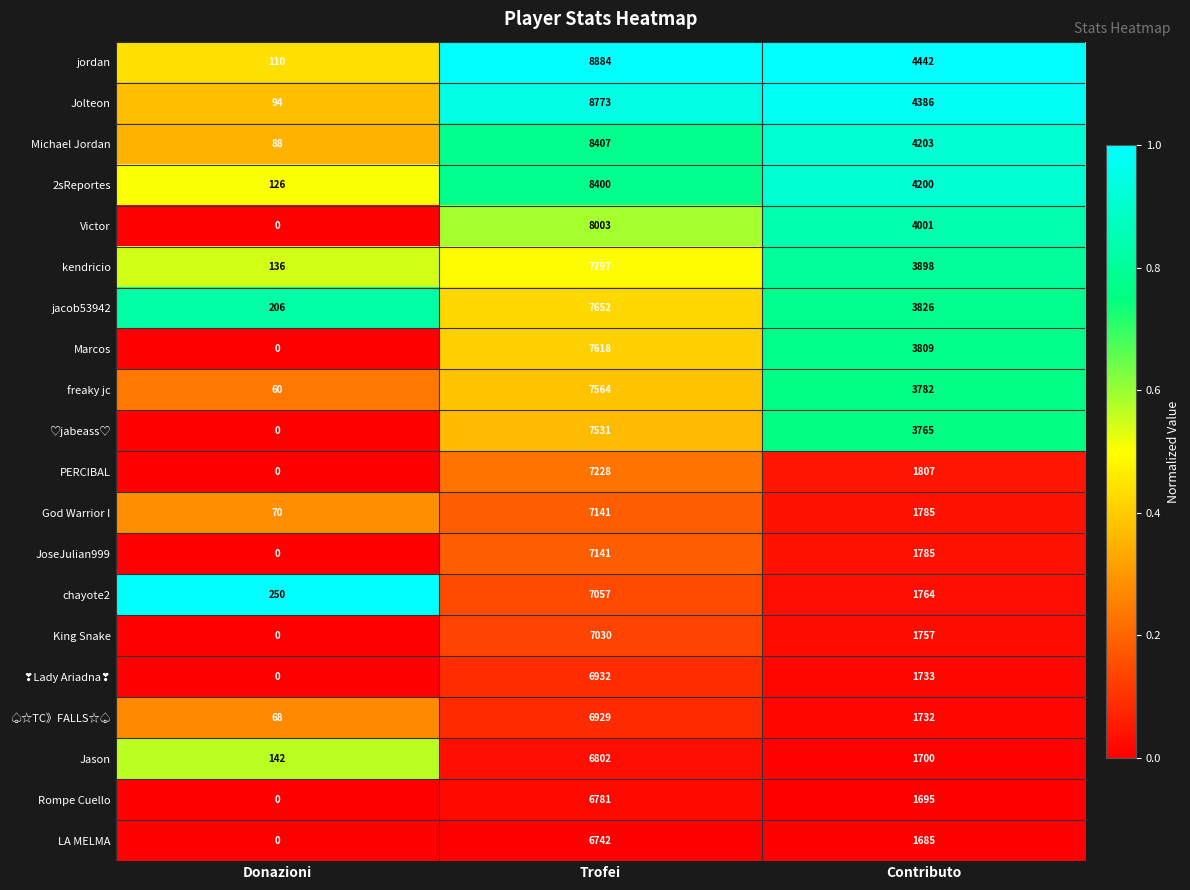

What is the difference between the highest and lowest values at Contributo?

2757